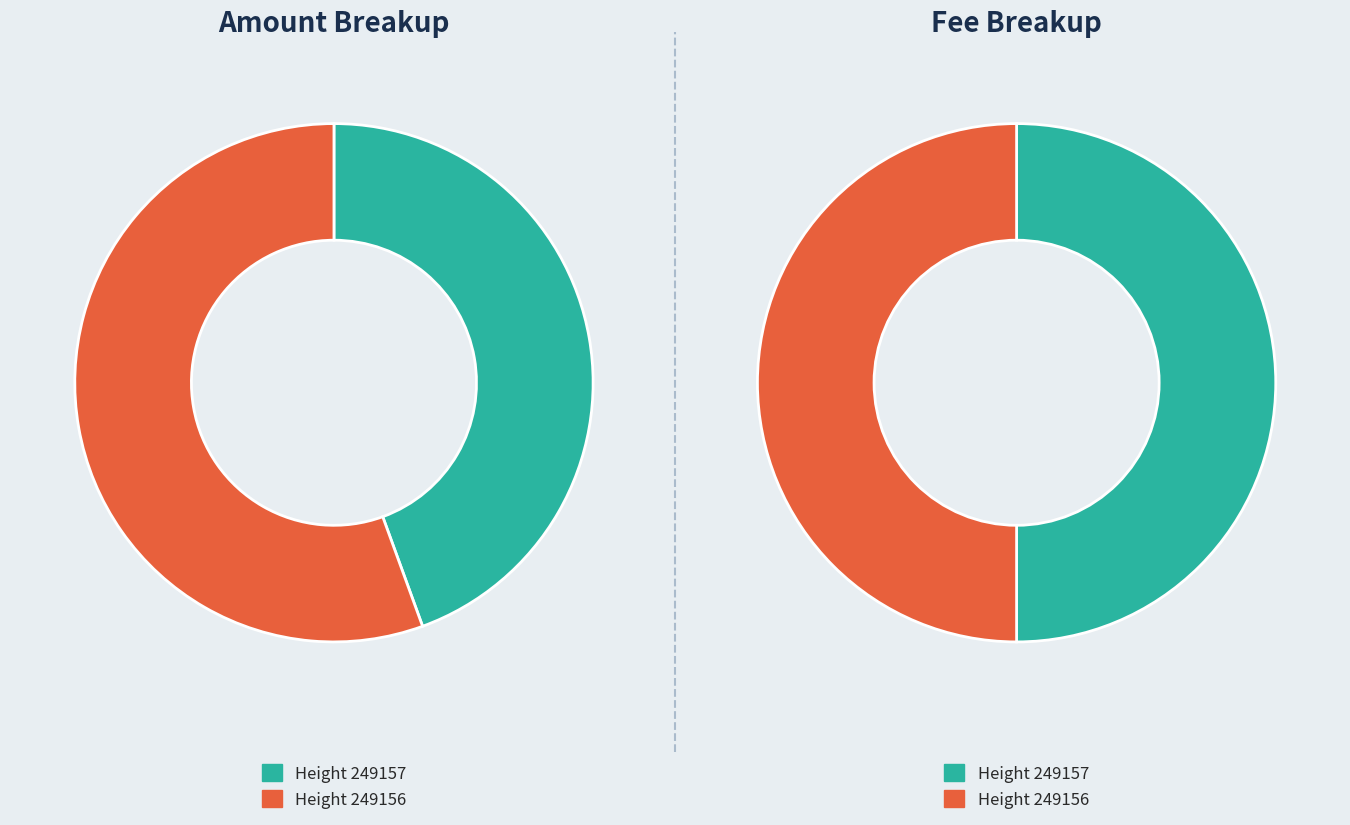

Which category has the biggest portion of the pie?

249156